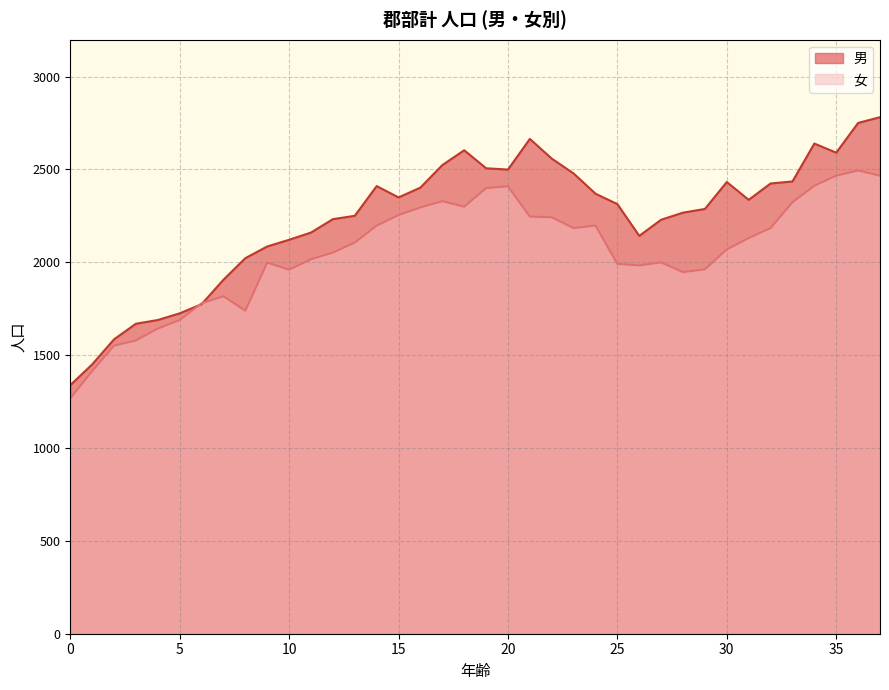

What is the value of the 女 point at the 27th from the left?

1983